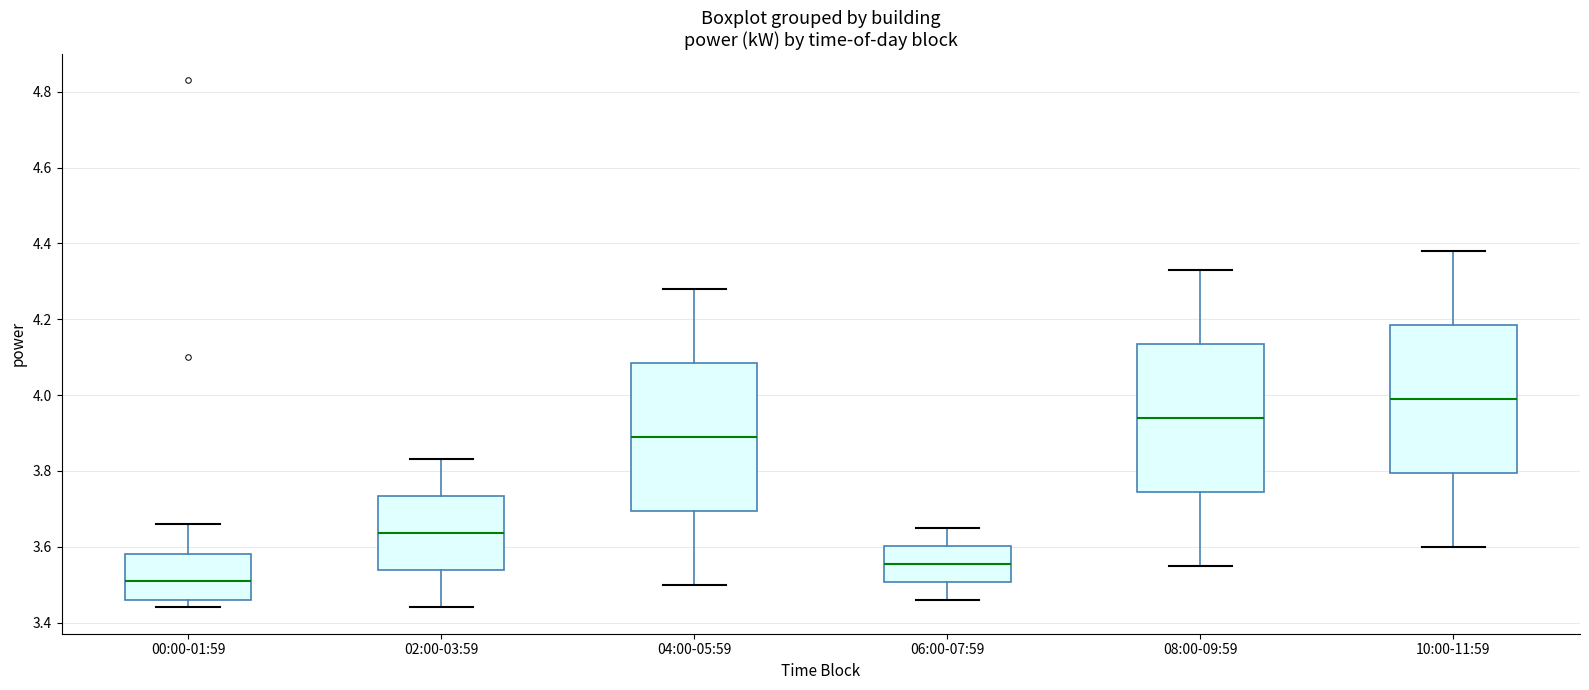

Where is the upper edge of the box for 02:00-03:59 on the y-axis? The values are not printed on the chart, so give them approximately, as read against the axis.

3.74